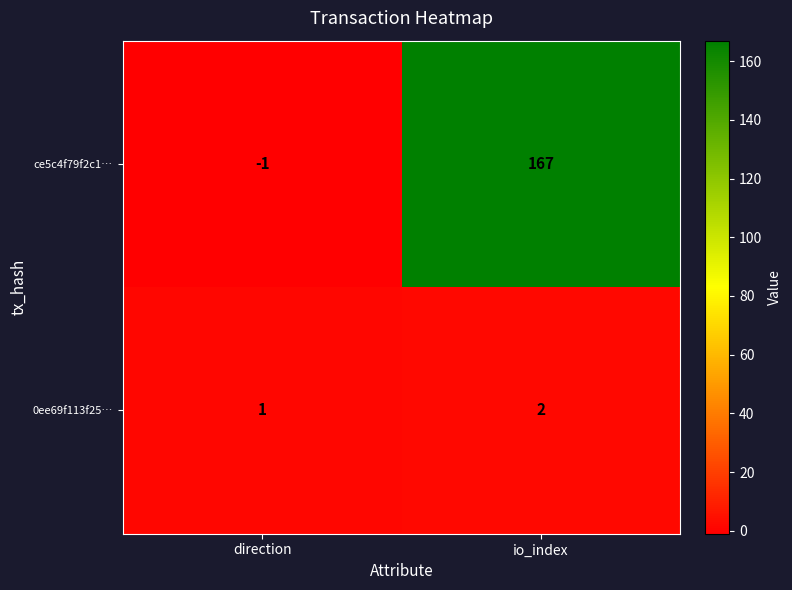

At which category is the sum across all series the highest?

io_index